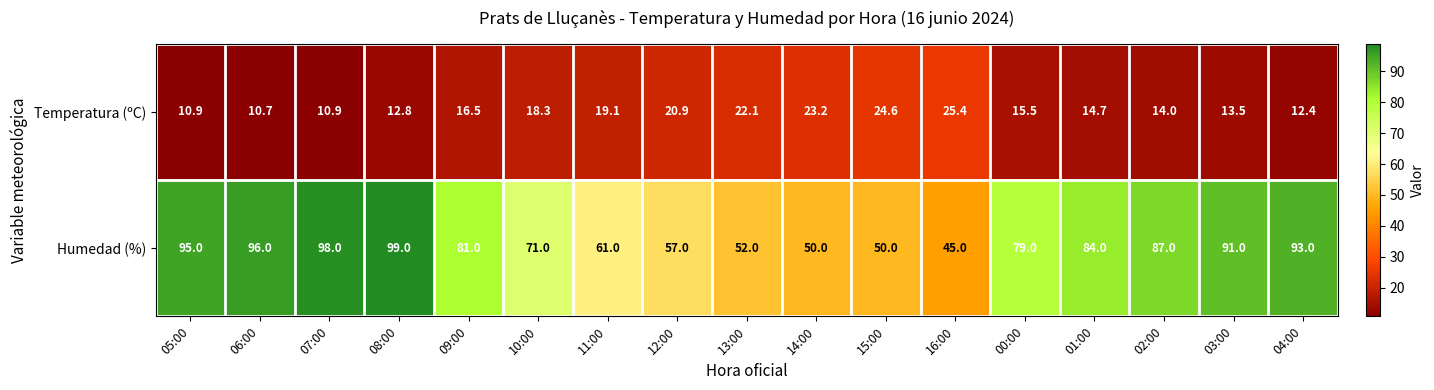

At which label does Temperatura (ºC) reach its minimum?

06:00